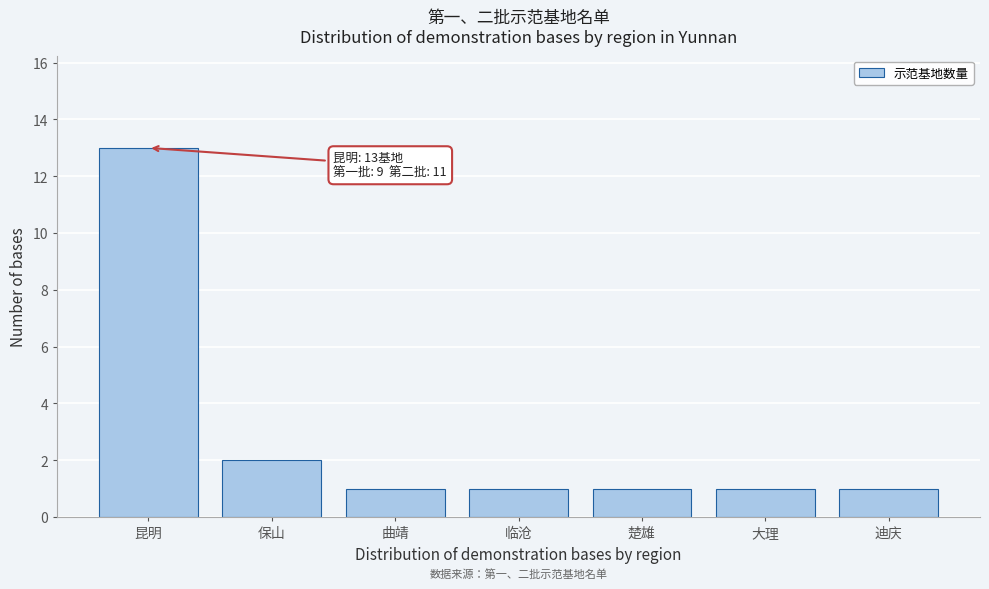

Reading left to right, what are all the values shown in this chart?

13	2	1	1	1	1	1